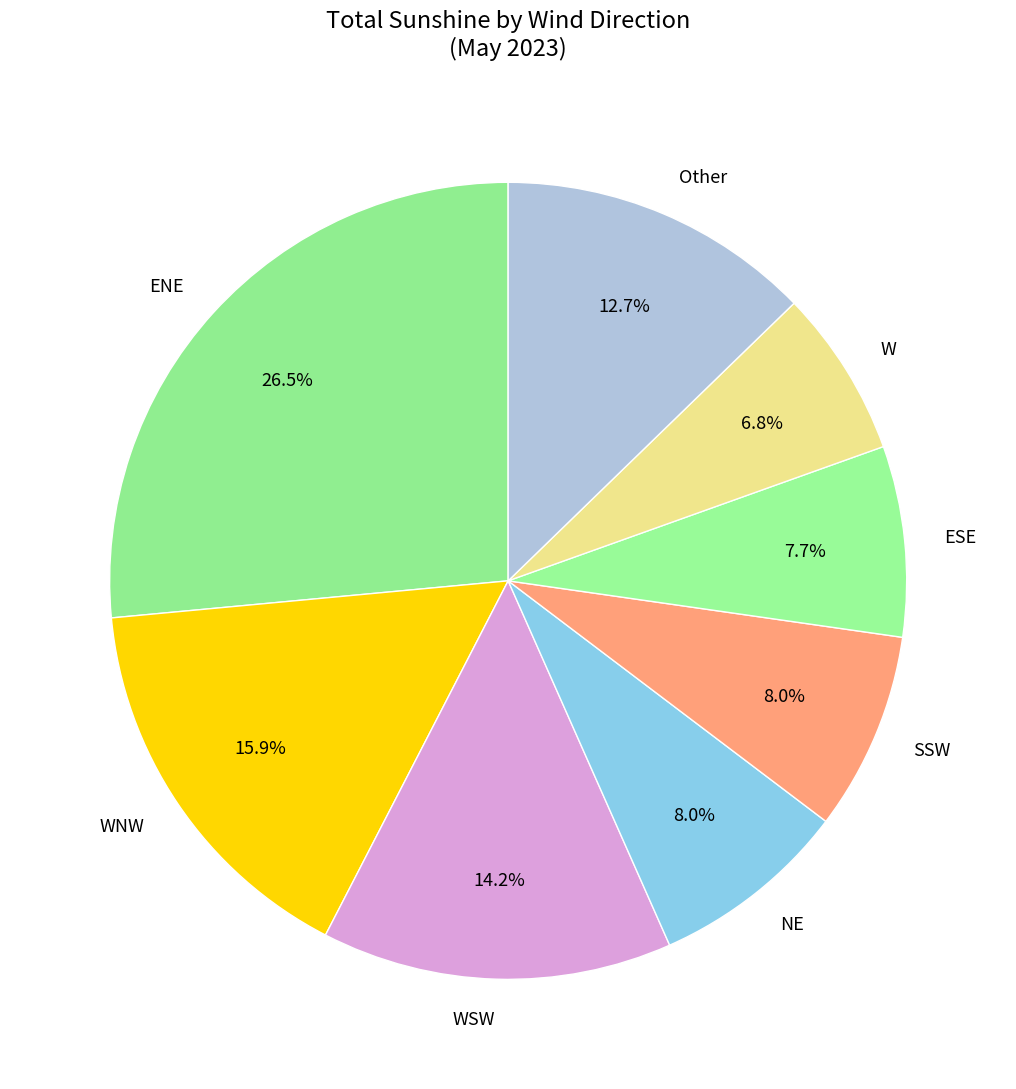

To the nearest percent, what is the average slice percentage?

12%